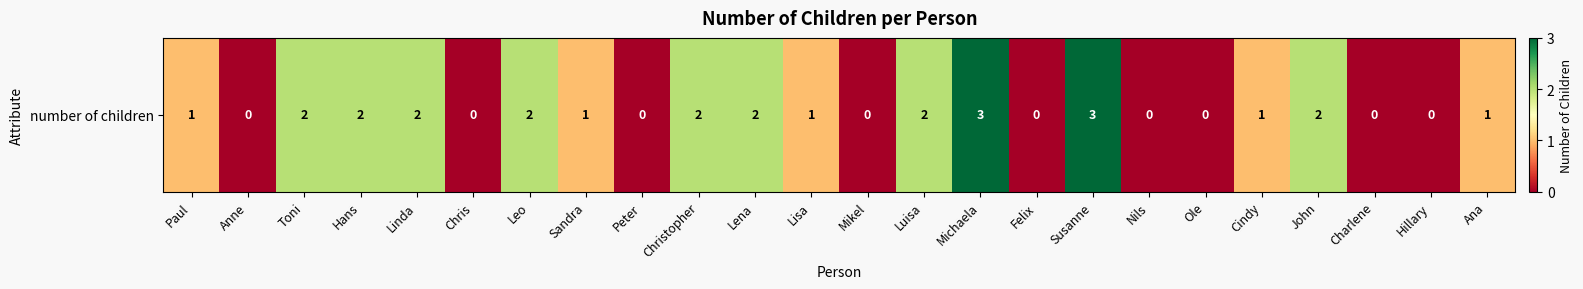

List the labels in order of value, smallest first.

Anne, Chris, Peter, Mikel, Felix, Nils, Ole, Charlene, Hillary, Paul, Sandra, Lisa, Cindy, Ana, Toni, Hans, Linda, Leo, Christopher, Lena, Luisa, John, Michaela, Susanne